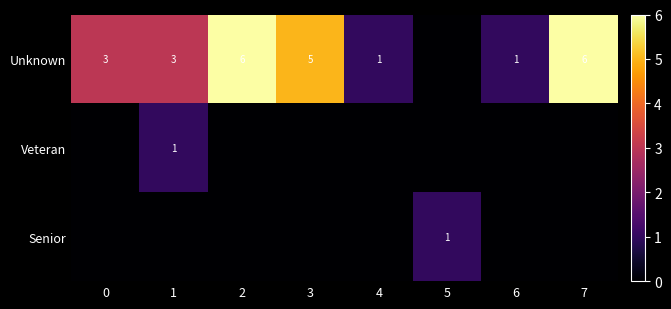

At which category does the chart reach its minimum across all series?

5